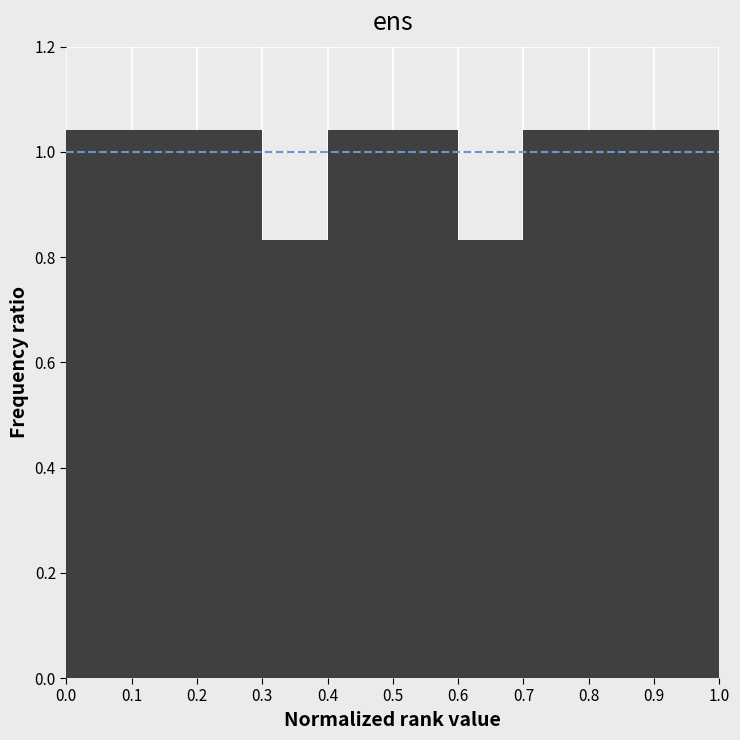

Reading left to right, transcribe this chart: for each bar, give the range it covers on the x-axis and its height. The values are not printed on the chart, so give them approximately, as read against the axis.

0.0 to 0.1: 1.04
0.1 to 0.2: 1.04
0.2 to 0.3: 1.04
0.3 to 0.4: 0.84
0.4 to 0.5: 1.04
0.5 to 0.6: 1.04
0.6 to 0.7: 0.84
0.7 to 0.8: 1.04
0.8 to 0.9: 1.04
0.9 to 1.0: 1.04